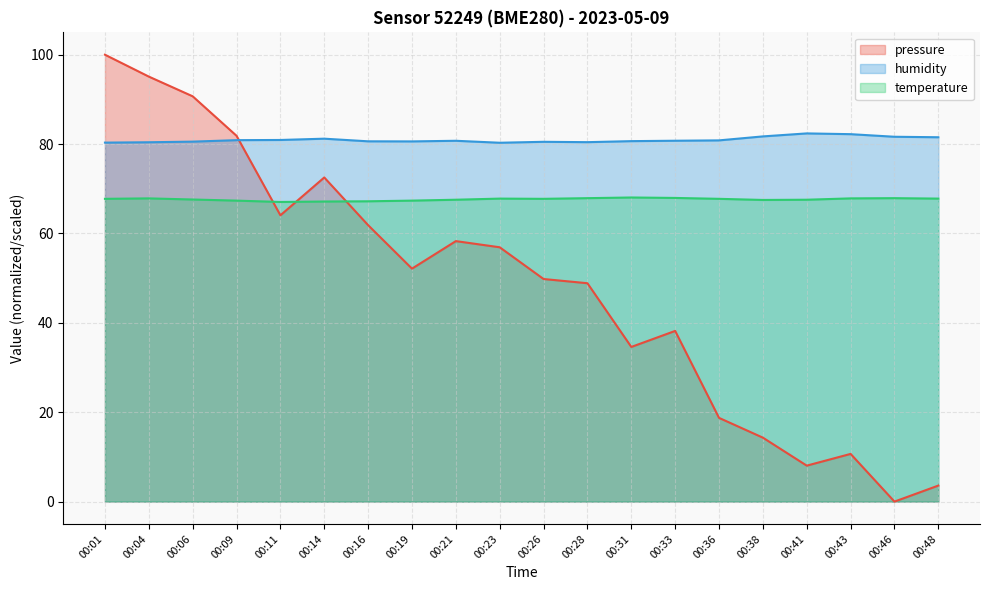

Which category has the highest value in the pressure series?

00:01